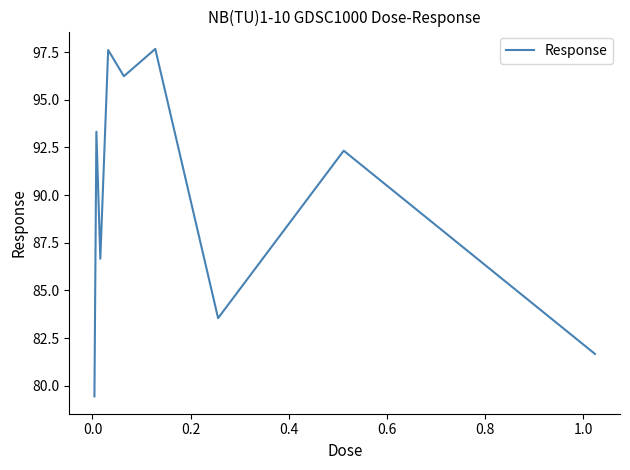

What is the minimum value shown in the chart?

79.4